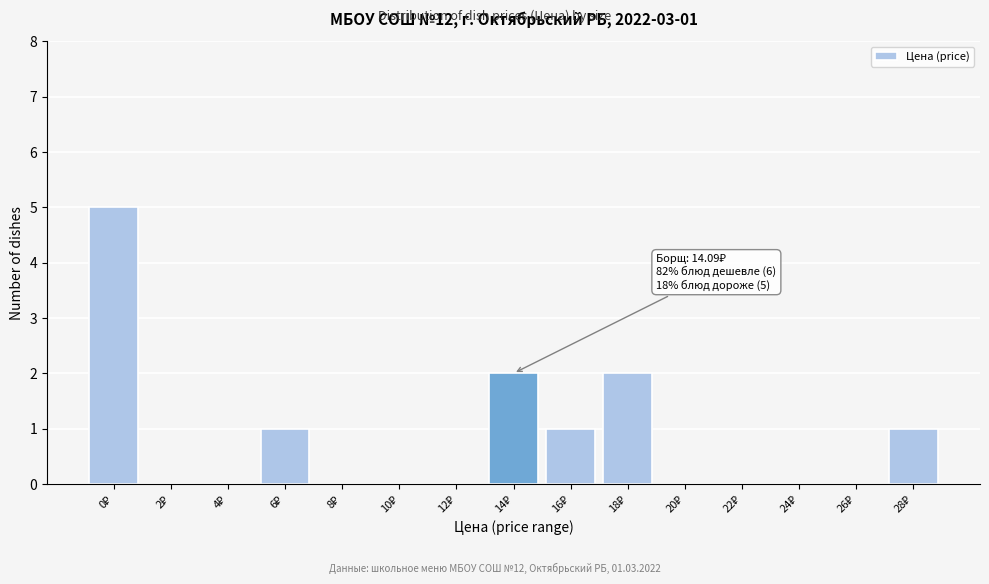

What is the sum of all values?

12